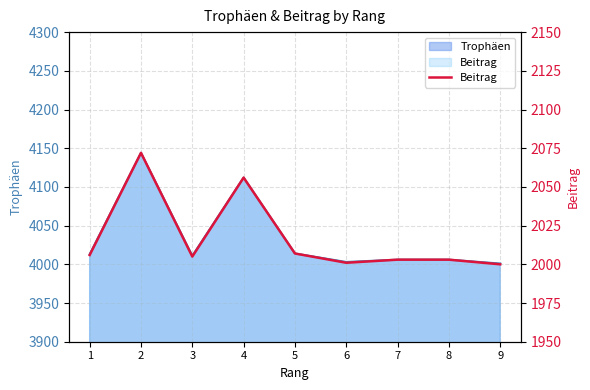

Is it true that the value at 4 is 3511?

False